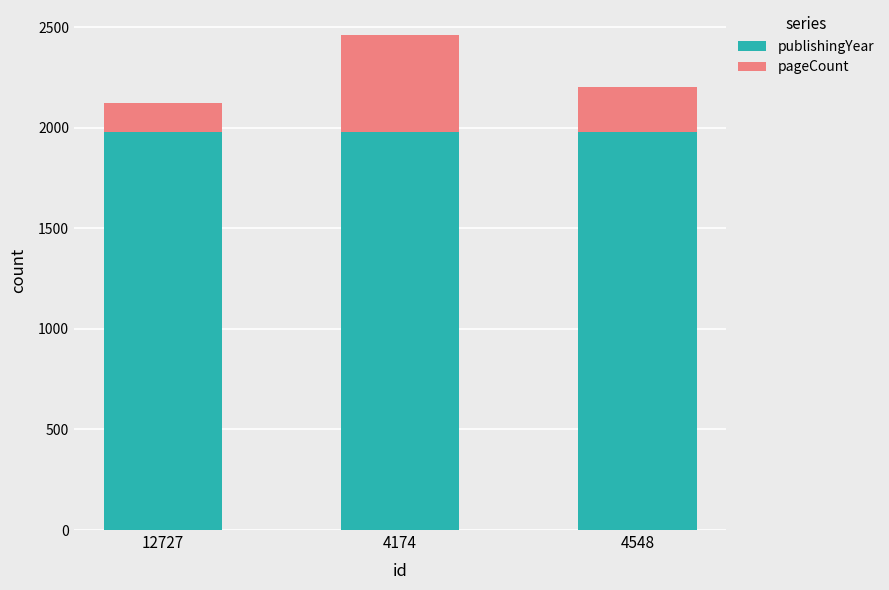

At which category is the sum across all series the highest?

4174